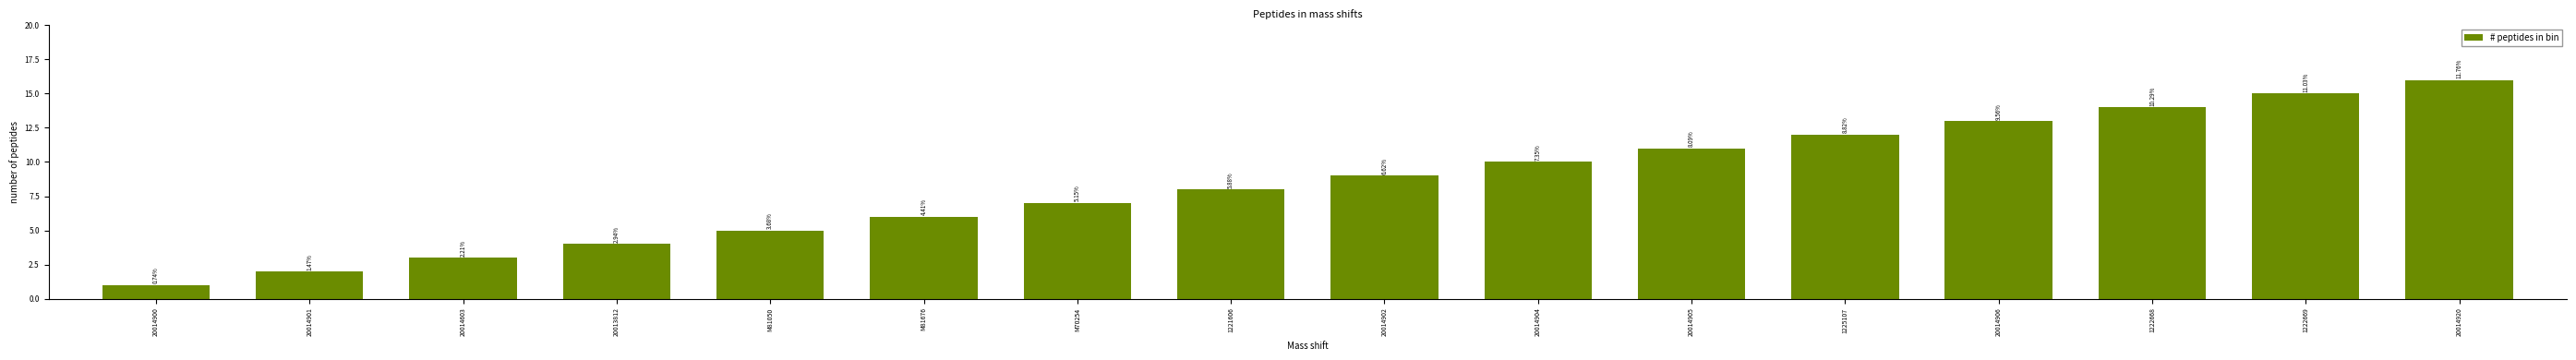

What is the sum of the values at 1222669 and 1225107?

27